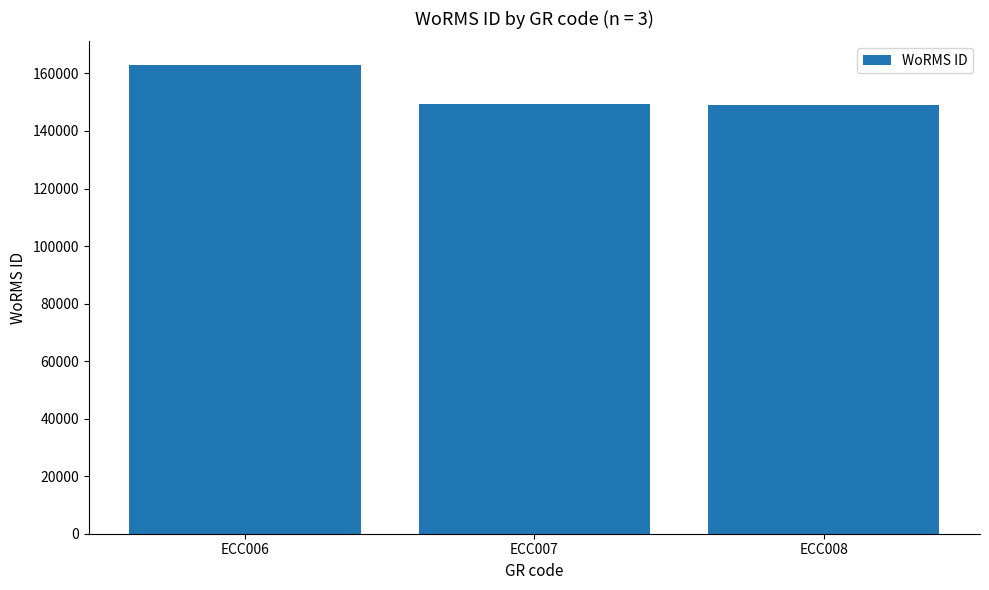

Count the number of data series in this chart.

1